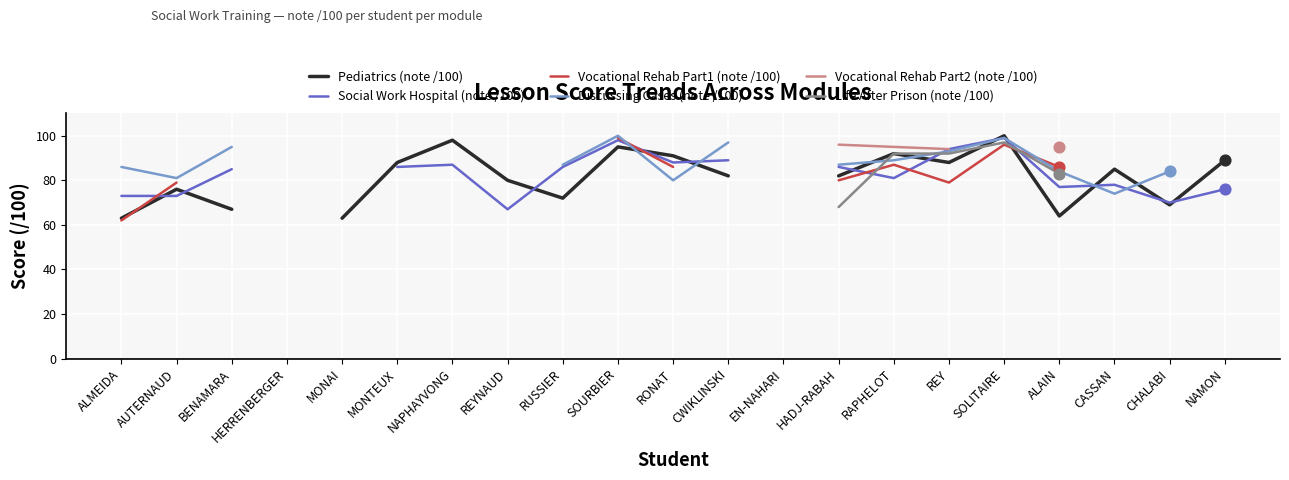

Is the value of Vocational Rehab Part2 (note /100) at MONAI greater than the value of Discussing Cases (note /100) at NAPHAYVONG?

No